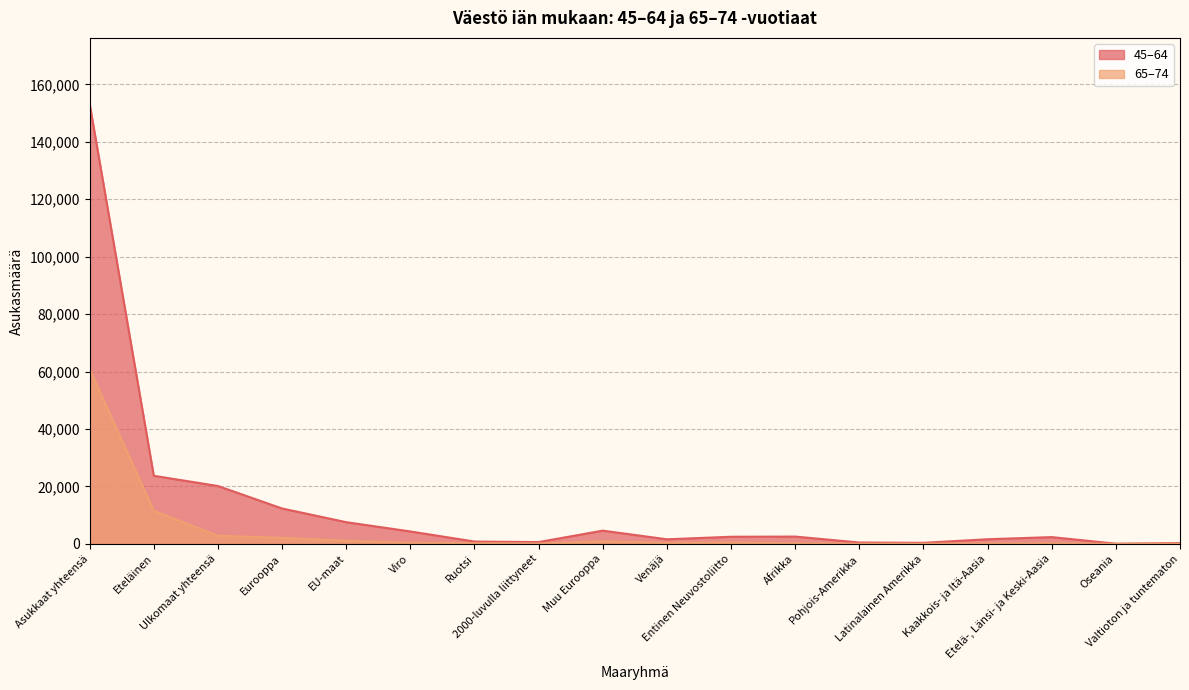

True or false: 65–74 and 45–64 cross at least once.

False